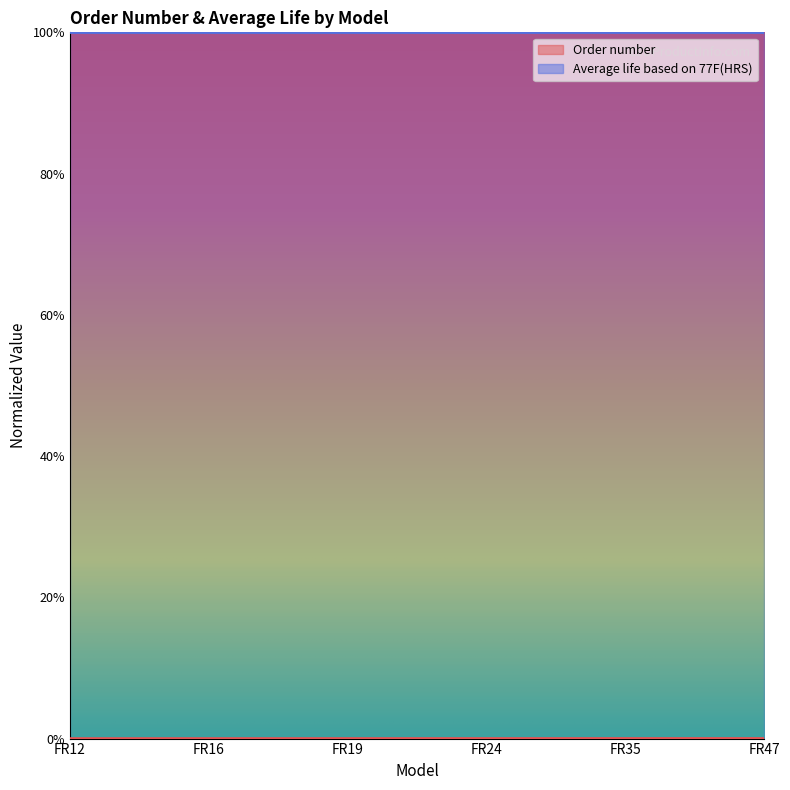

At which category does the chart reach its peak across all series?

FR47